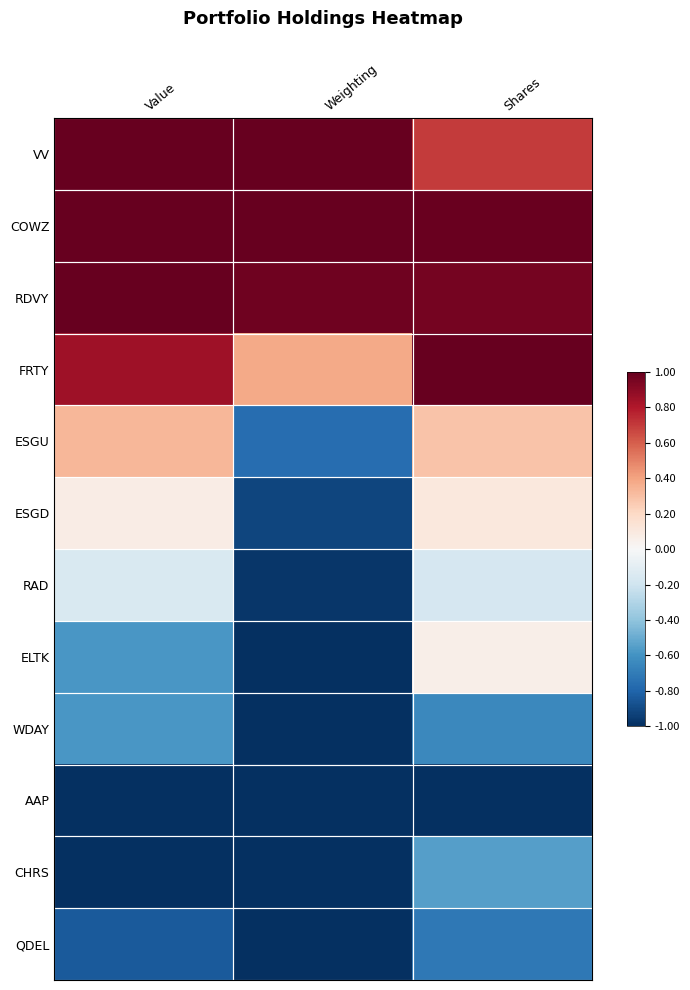

Reading right to left, transcribe all the data shown in this chart.

VV: Shares=0.7	Weighting=1.0	Value=1.0
COWZ: Shares=1.0	Weighting=1.0	Value=1.0
RDVY: Shares=1.0	Weighting=1.0	Value=1.0
FRTY: Shares=1.0	Weighting=0.4	Value=0.8
ESGU: Shares=0.3	Weighting=-0.8	Value=0.3
ESGD: Shares=0.1	Weighting=-0.9	Value=0.1
RAD: Shares=-0.2	Weighting=-1.0	Value=-0.2
ELTK: Shares=0.1	Weighting=-1.0	Value=-0.6
WDAY: Shares=-0.6	Weighting=-1.0	Value=-0.6
AAP: Shares=-1.0	Weighting=-1.0	Value=-1.0
CHRS: Shares=-0.6	Weighting=-1.0	Value=-1.0
QDEL: Shares=-0.7	Weighting=-1.0	Value=-0.8